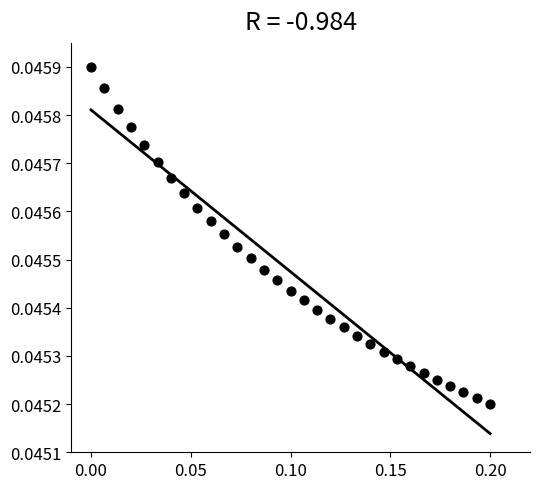

Count the number of points in this scatter plot.

31